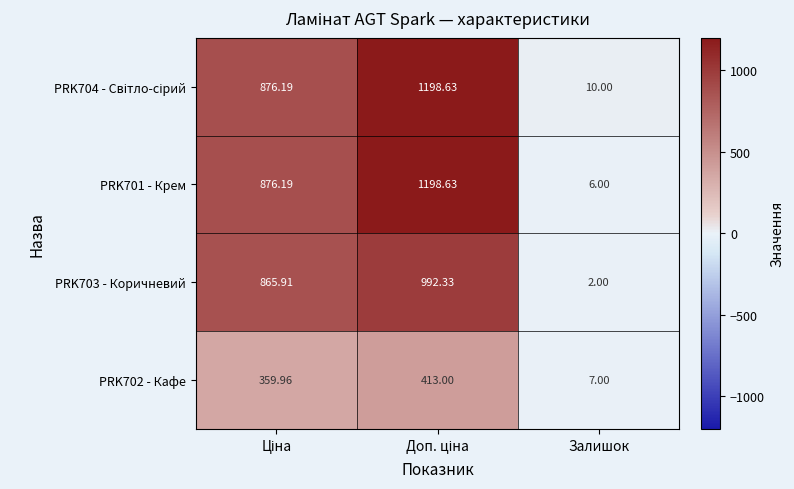

At which label does PRK701 - Крем reach its minimum?

Залишок